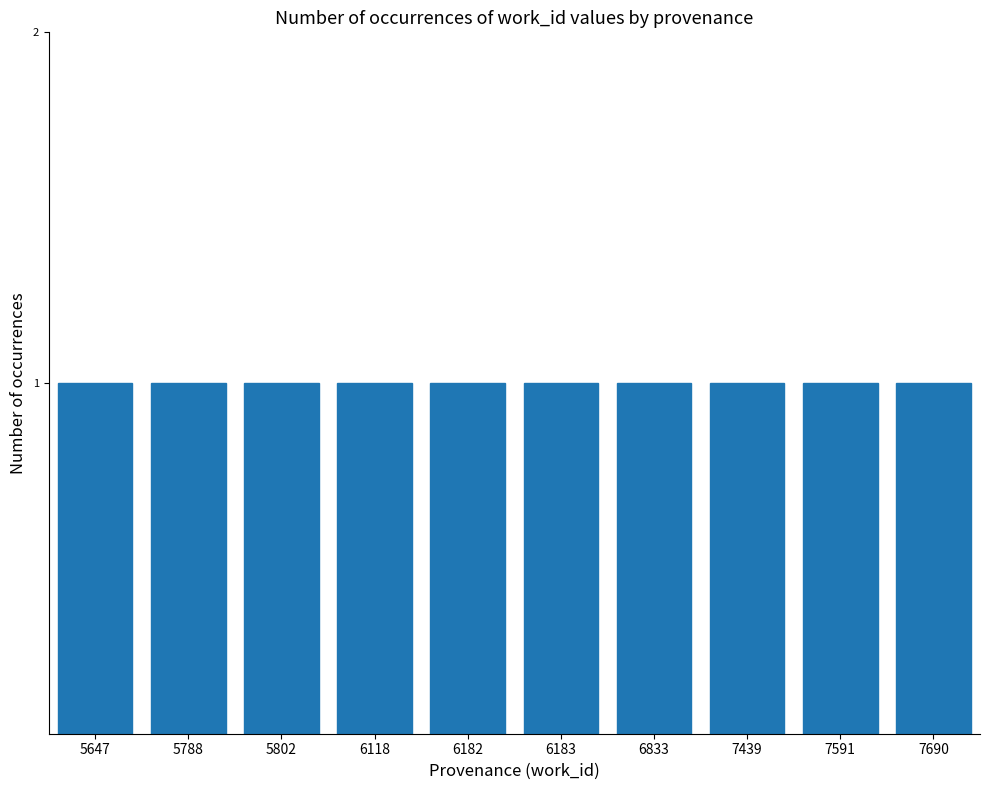

True or false: the data shows 11534 at Reading.

False